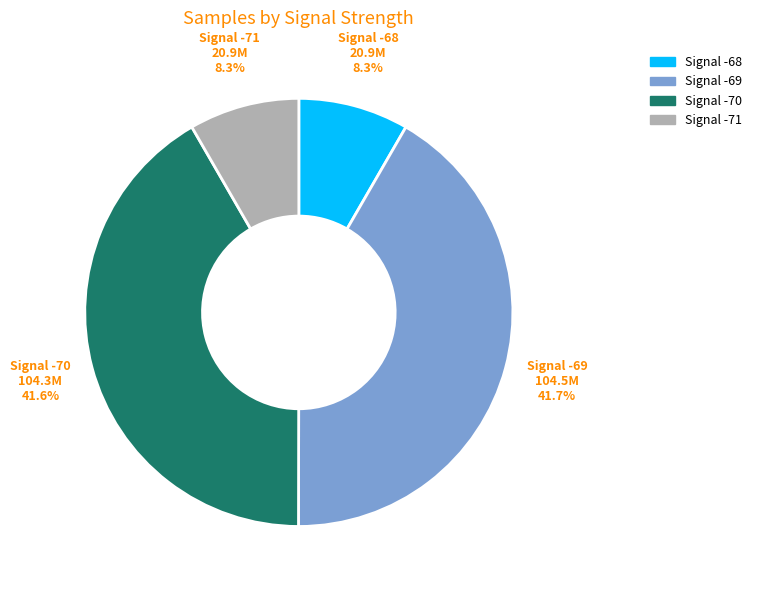

Is there any slice that represents more than half of the pie?

No